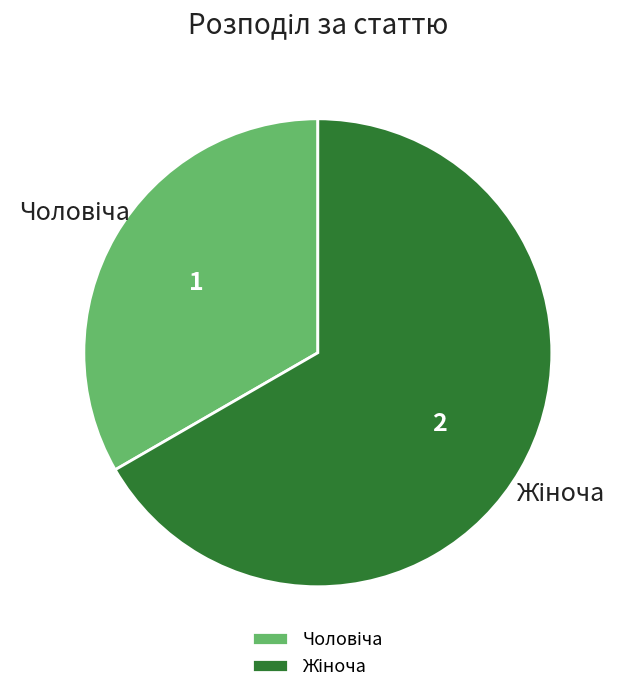

Is there any slice that represents more than half of the pie?

Yes